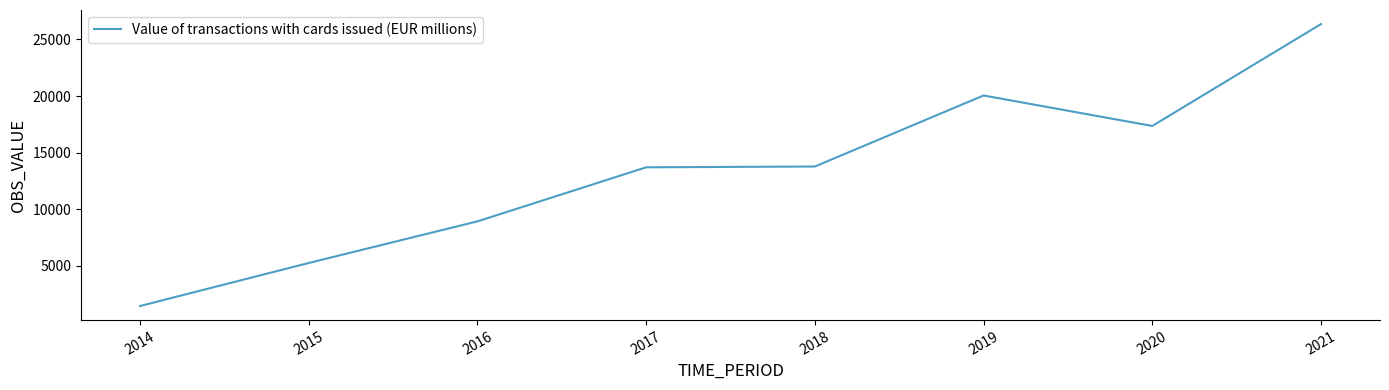

Which has a higher value, 2016 or 2015?

2016